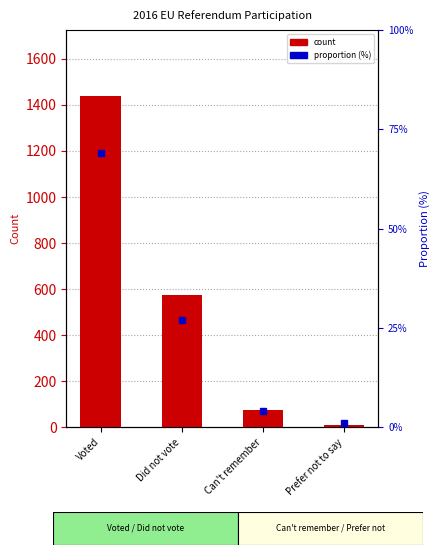

Which category has the highest value across all series?

Voted